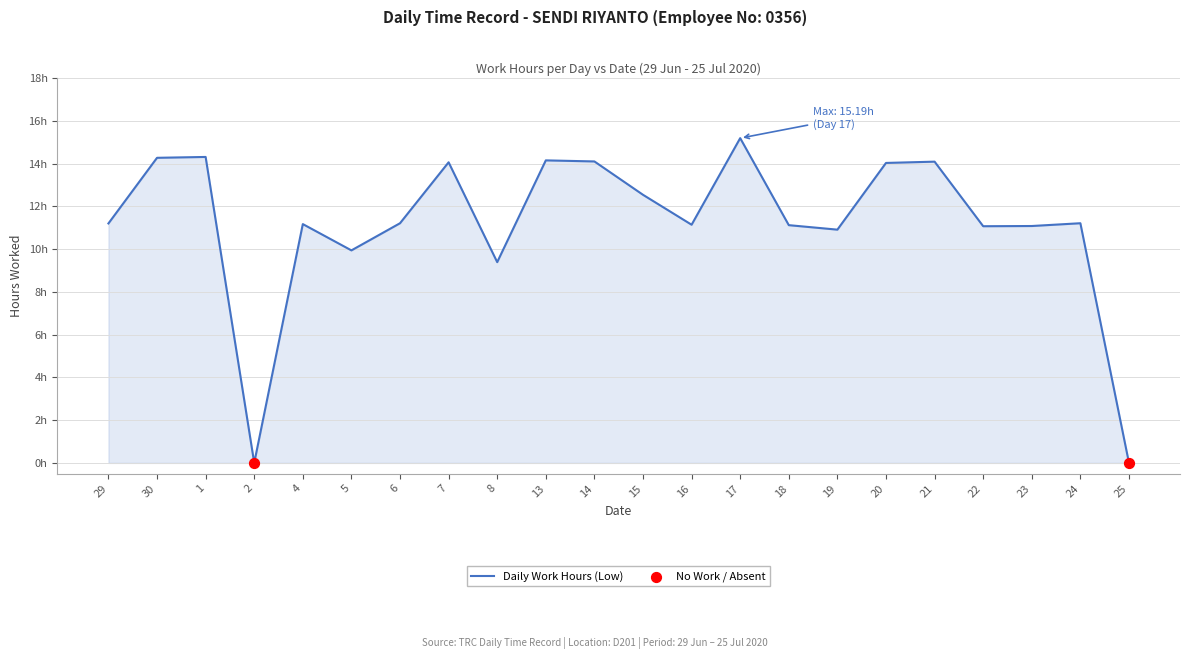

What is the ratio of the value at 6 to the value at 13?

0.8